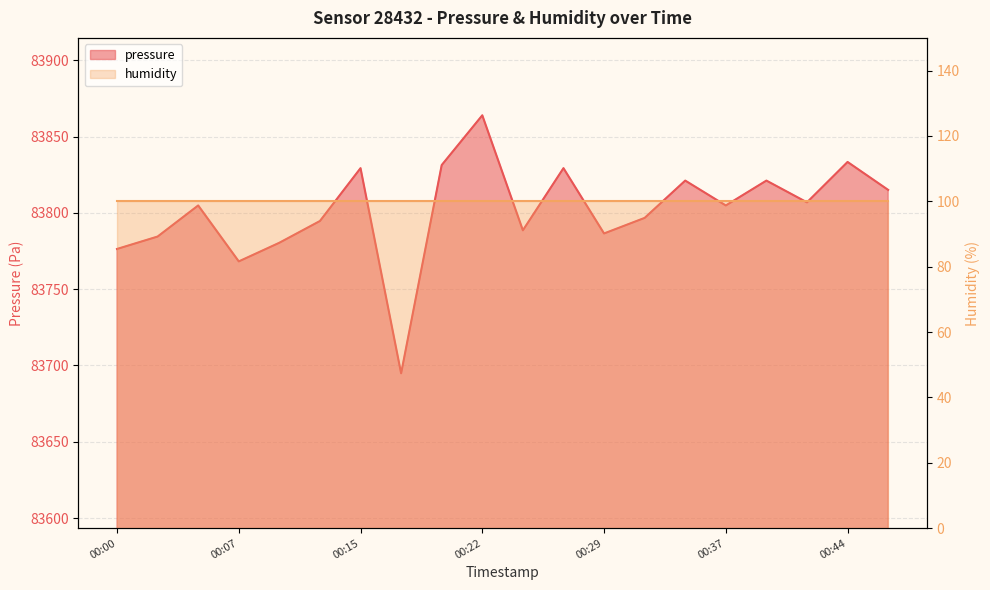

What is the minimum value shown in the chart?

83694.9